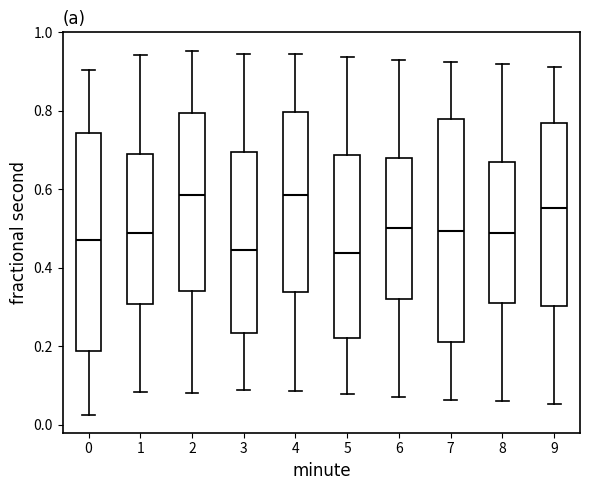

Reading left to right, transcribe this box plot: for each box, give where its median line is, the range the box spans, and where its two whiskers end, as read against the y-axis. The values are not printed on the chart, so give them approximately, as read against the axis.

0: median 0.46, box 0.18 to 0.74, whiskers 0.02 to 0.90
1: median 0.48, box 0.30 to 0.68, whiskers 0.08 to 0.94
2: median 0.58, box 0.34 to 0.80, whiskers 0.08 to 0.96
3: median 0.44, box 0.24 to 0.70, whiskers 0.08 to 0.94
4: median 0.58, box 0.34 to 0.80, whiskers 0.08 to 0.94
5: median 0.44, box 0.22 to 0.68, whiskers 0.08 to 0.94
6: median 0.50, box 0.32 to 0.68, whiskers 0.08 to 0.92
7: median 0.50, box 0.20 to 0.78, whiskers 0.06 to 0.92
8: median 0.48, box 0.30 to 0.66, whiskers 0.06 to 0.92
9: median 0.56, box 0.30 to 0.76, whiskers 0.06 to 0.92